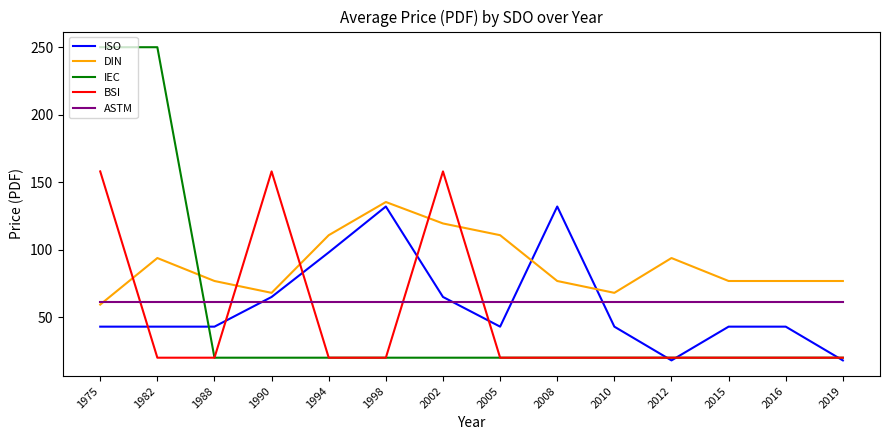

Is it true that BSI equals 29.3 at 1998?

False